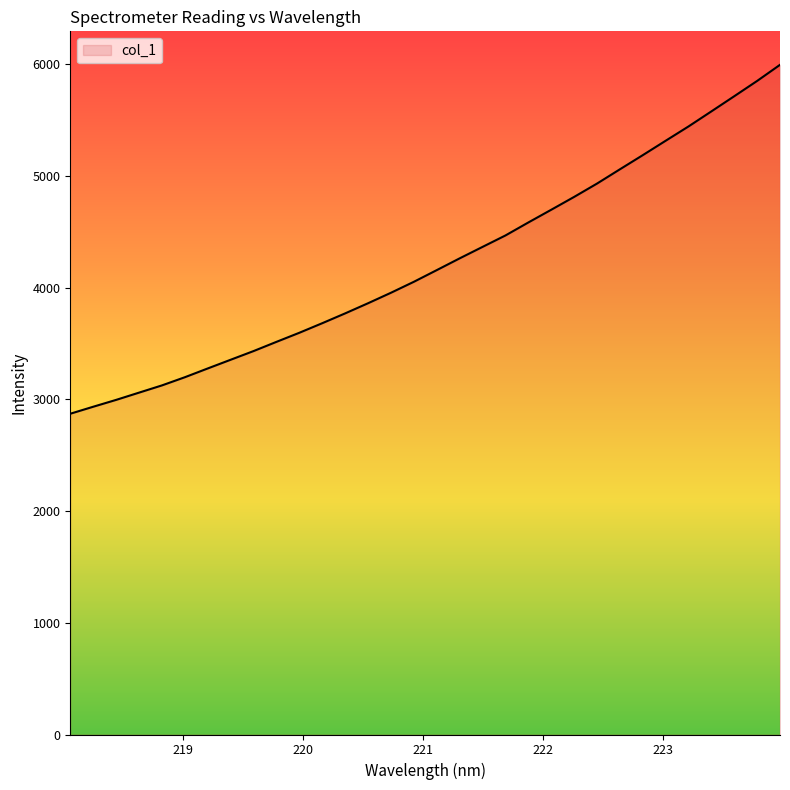

What is the greatest value displayed?

5993.7